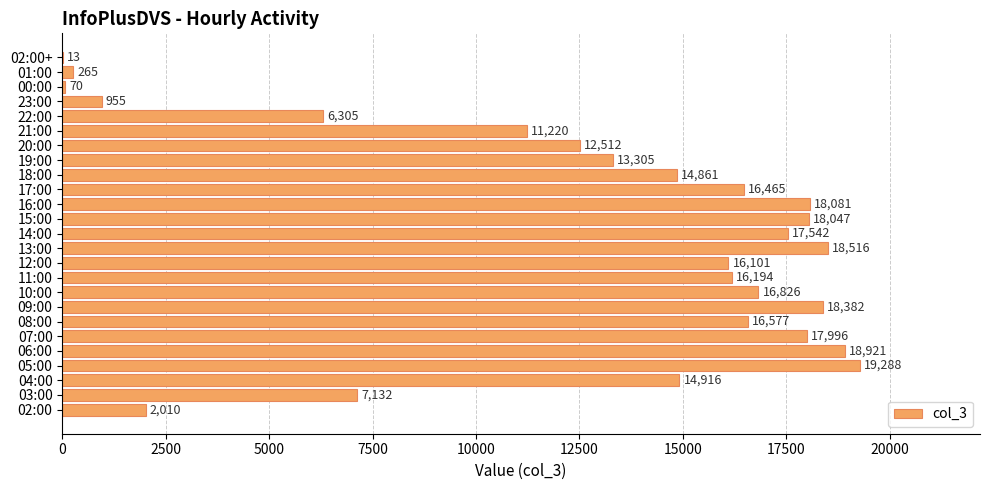

What is the greatest value displayed?

19288